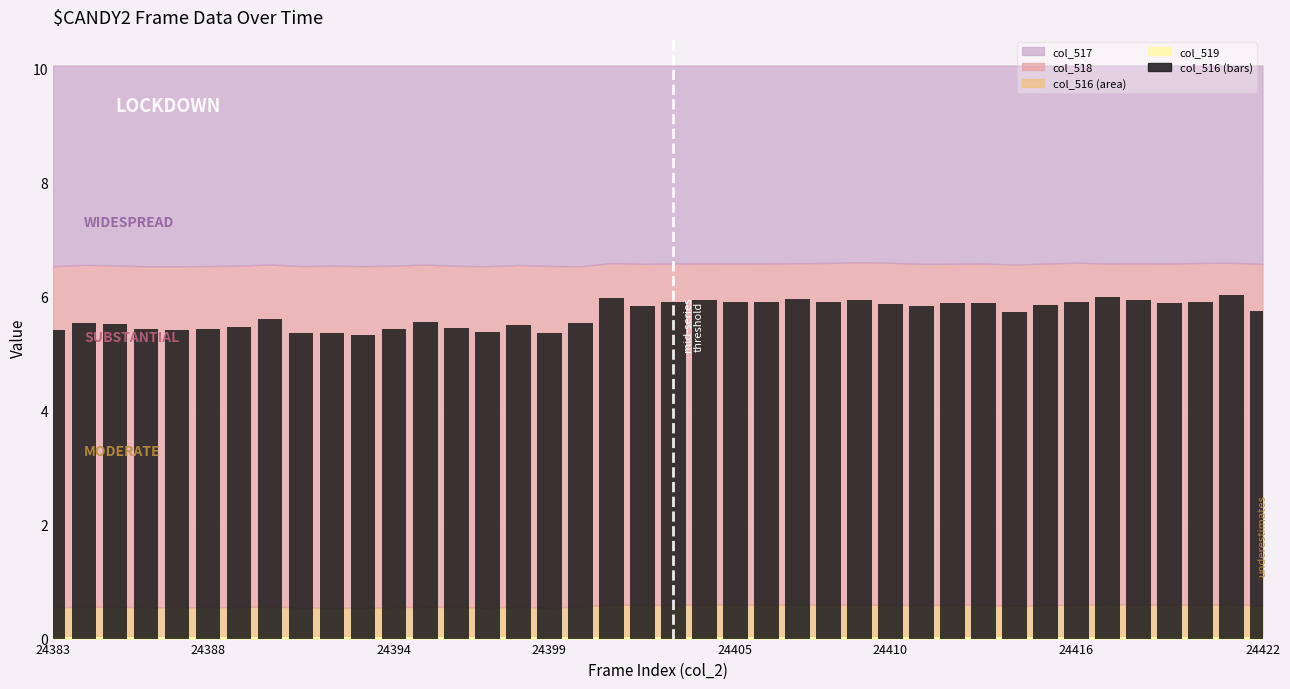

What is the difference between the second highest and second lowest values?

0.6